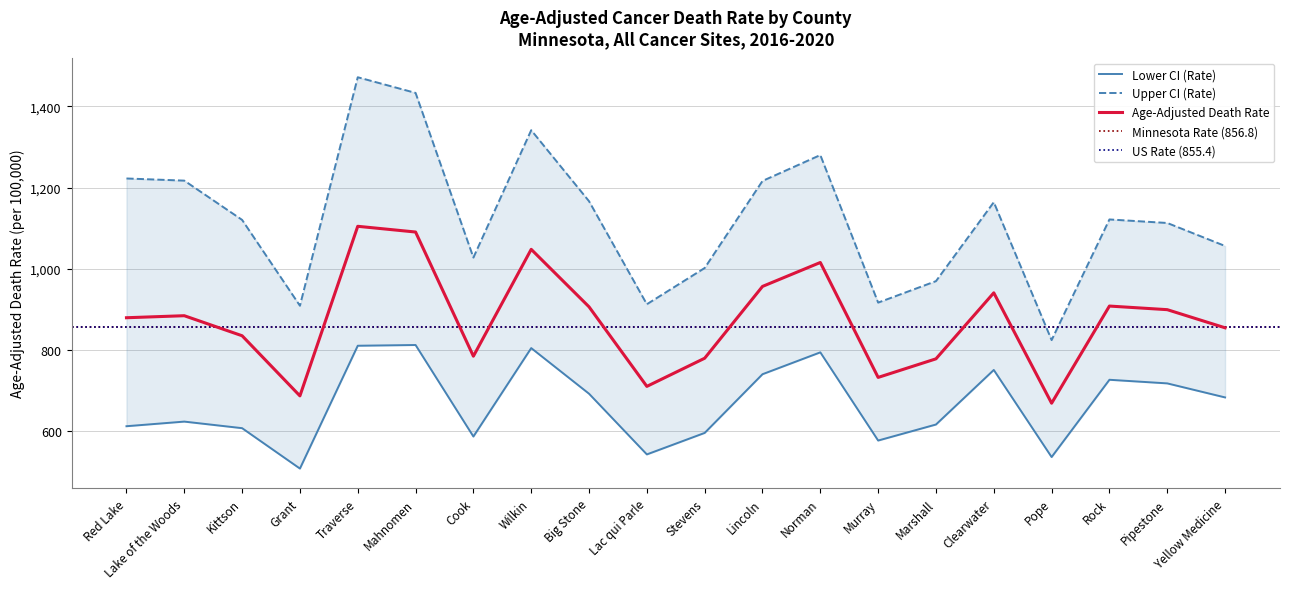

Which label corresponds to the smallest value in the chart?

Grant